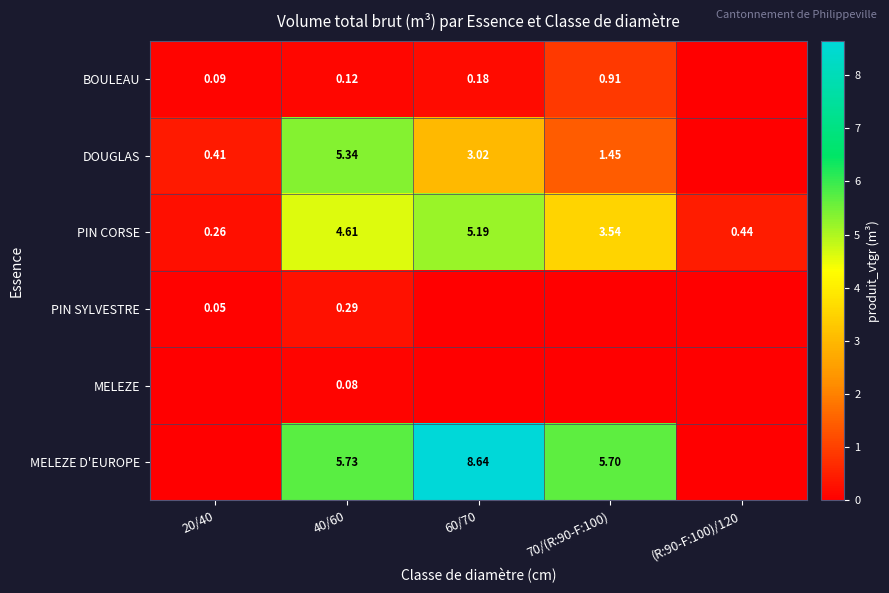

Is the value of DOUGLAS at 60/70 greater than the value of PIN CORSE at 40/60?

No